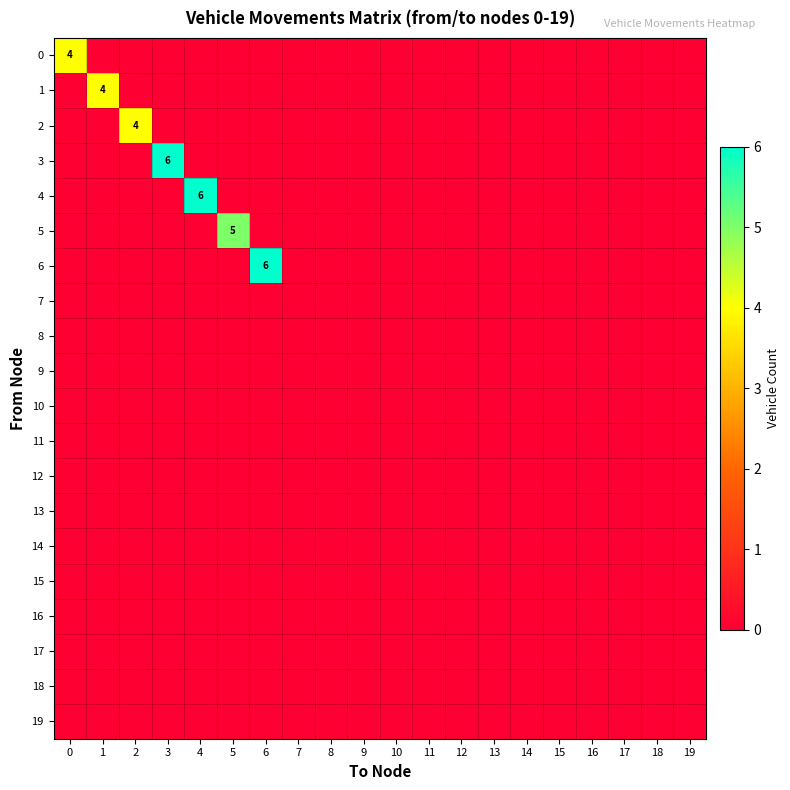

Between 3 and 16, which is larger?

3